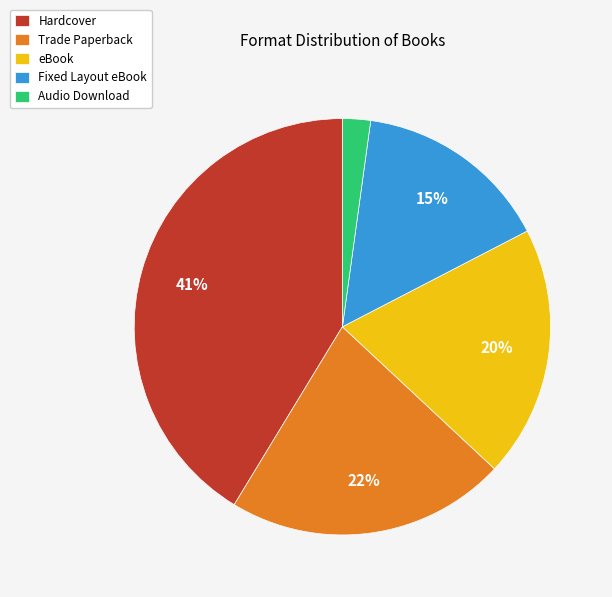

Do Trade Paperback and eBook together represent more than half of the pie?

No